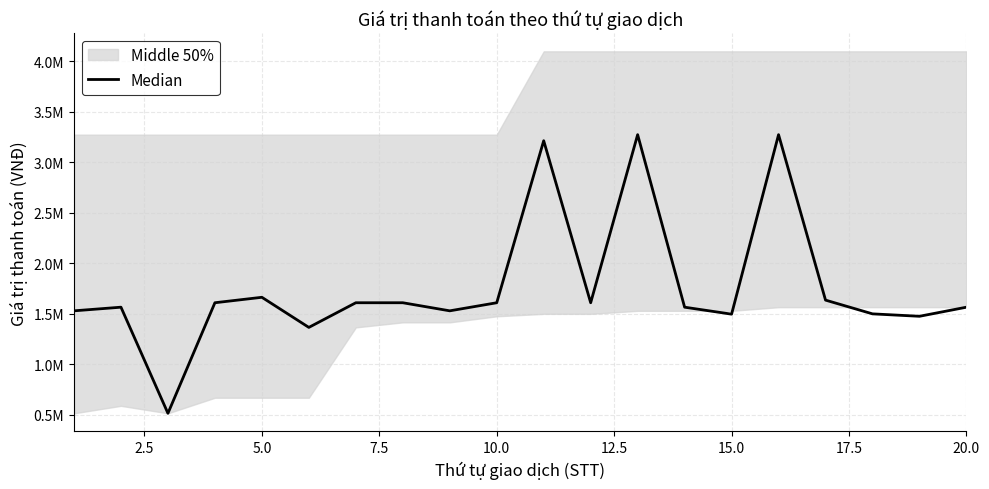

How many points are higher than both their immediate neighbors (excluding endpoints)?

5